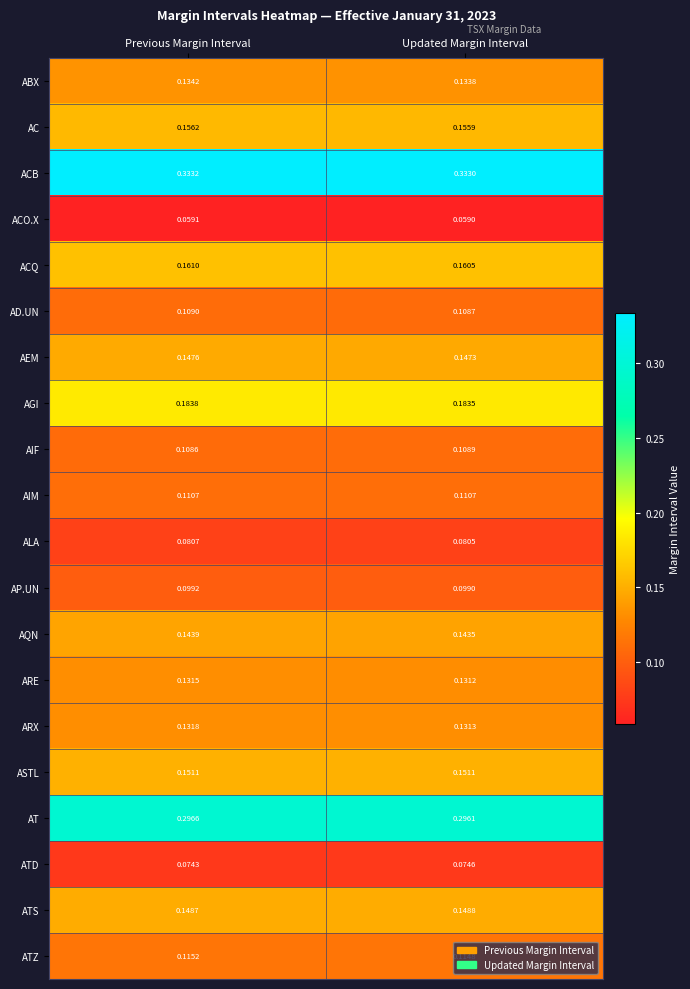

What is the total value across all series at Updated Margin Interval?

2.9